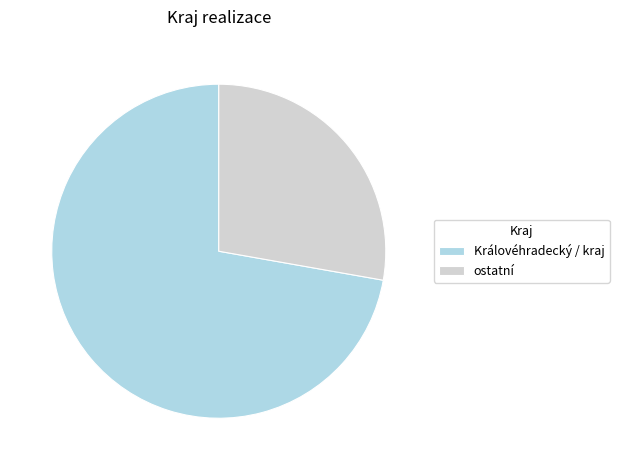

What is the ratio of the value at Královéhradecký / kraj to the value at ostatní?

2.6